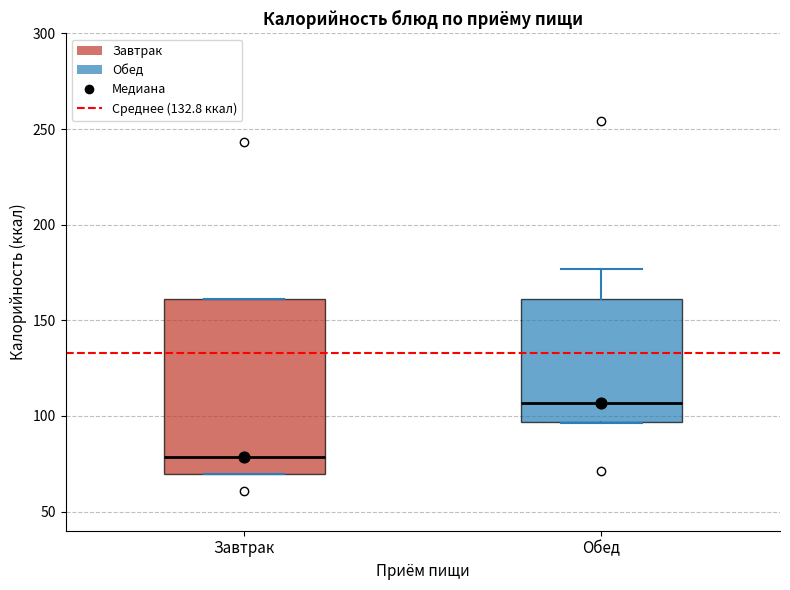

Where is the lower edge of the box for Обед on the y-axis? The values are not printed on the chart, so give them approximately, as read against the axis.

95